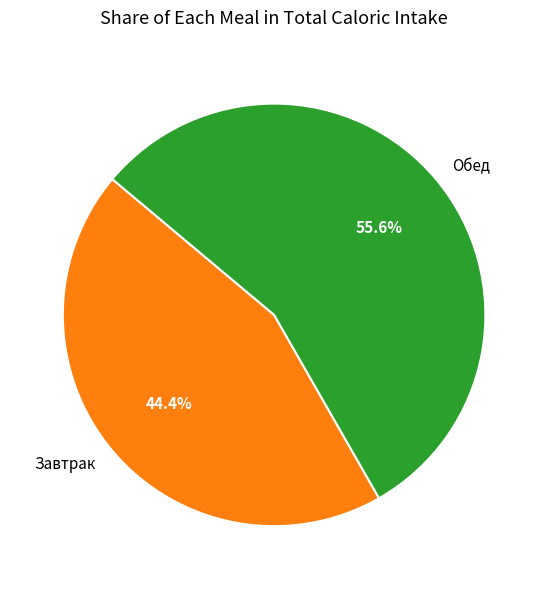

Which category has the biggest portion of the pie?

Обед